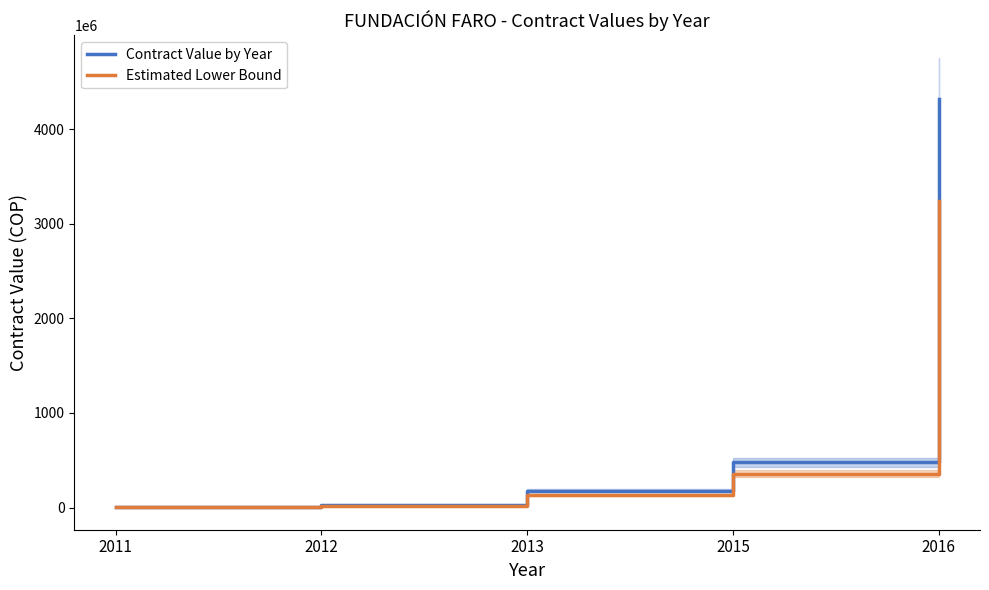

True or false: Contract Value by Year and Estimated Lower Bound cross at least once.

False